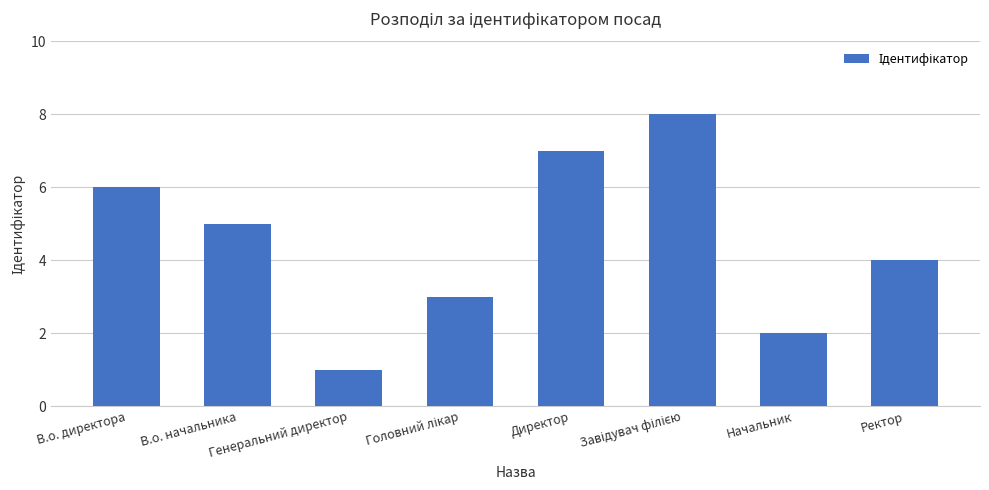

How many values are between 3 and 7?

5